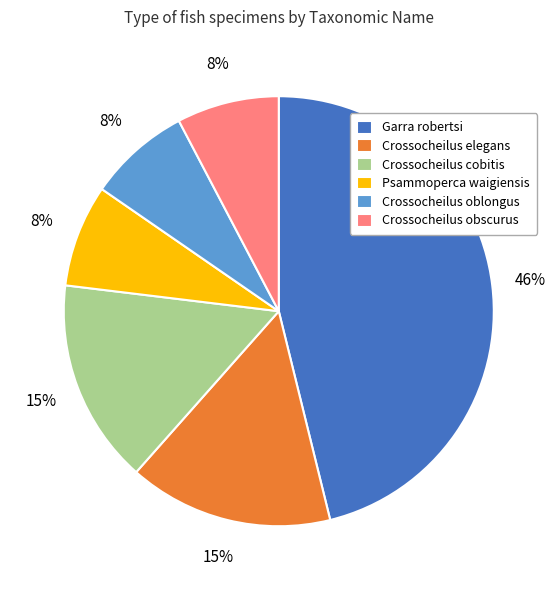

Do Crossocheilus elegans and Crossocheilus oblongus together represent more than half of the pie?

No